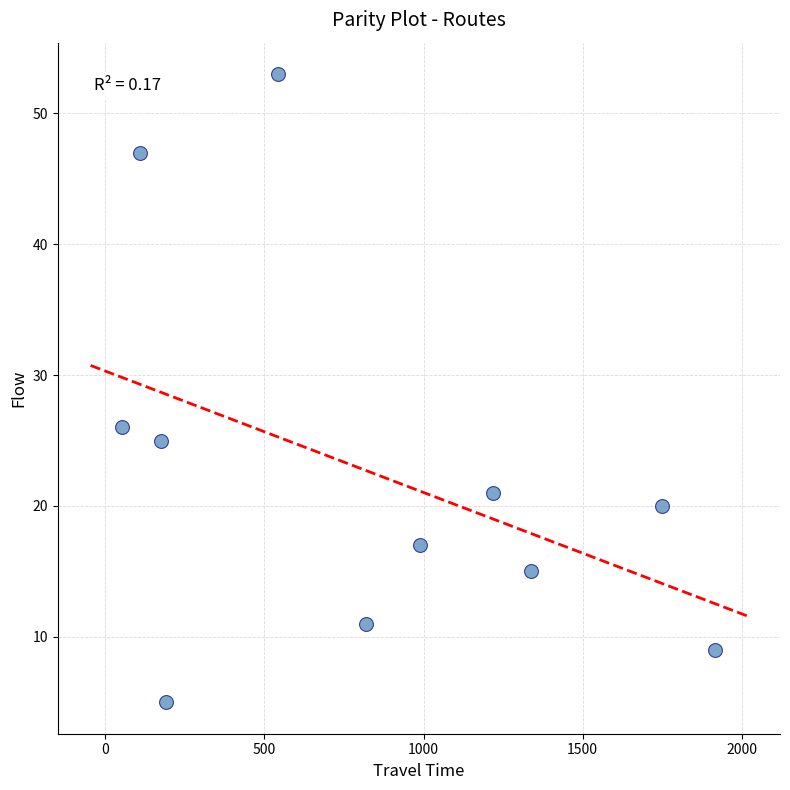

What Y value in the scatter plot is closest to 29?

26